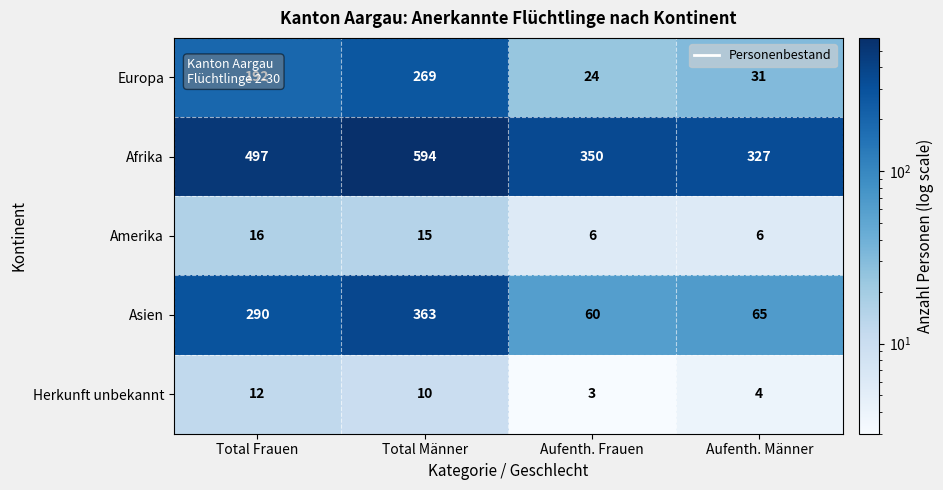

Read the Amerika value at Aufenth. Frauen, to the nearest 10.

10